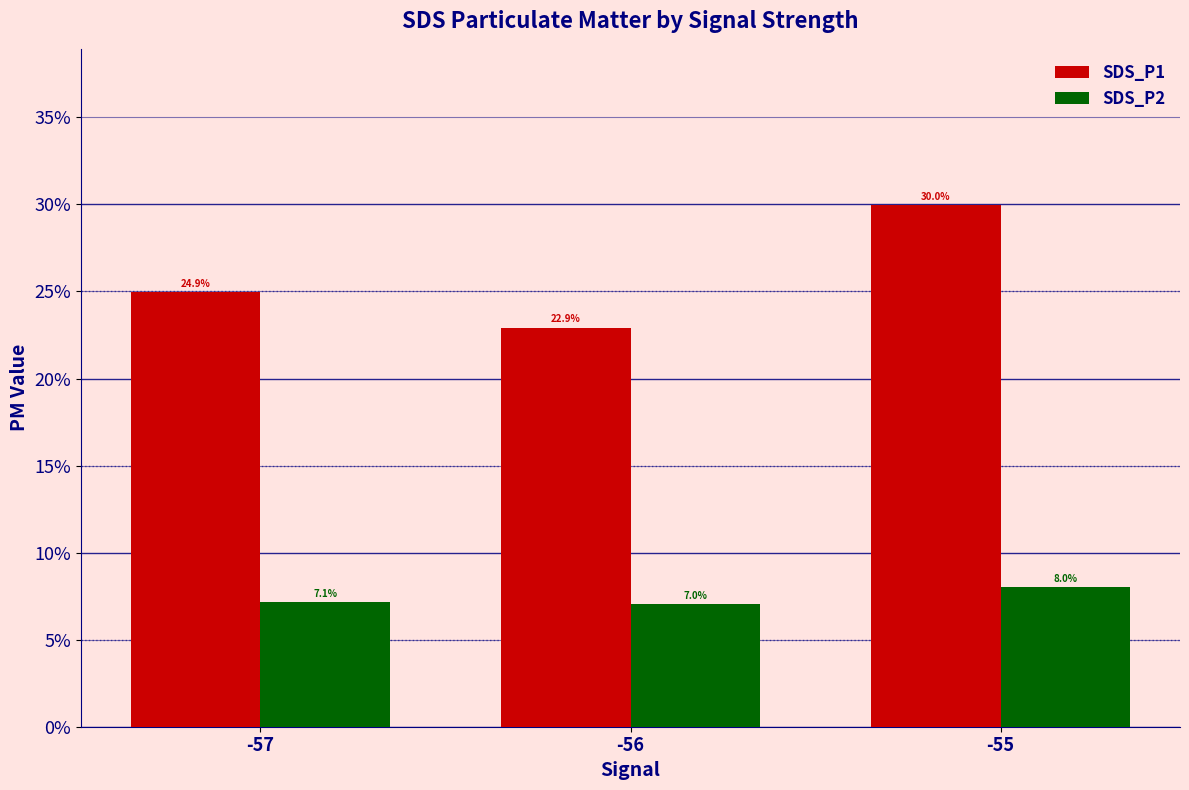

Are the bars horizontal?

No